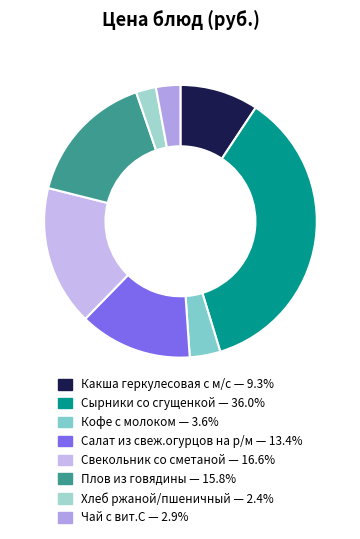

How many slices are in this pie chart?

8